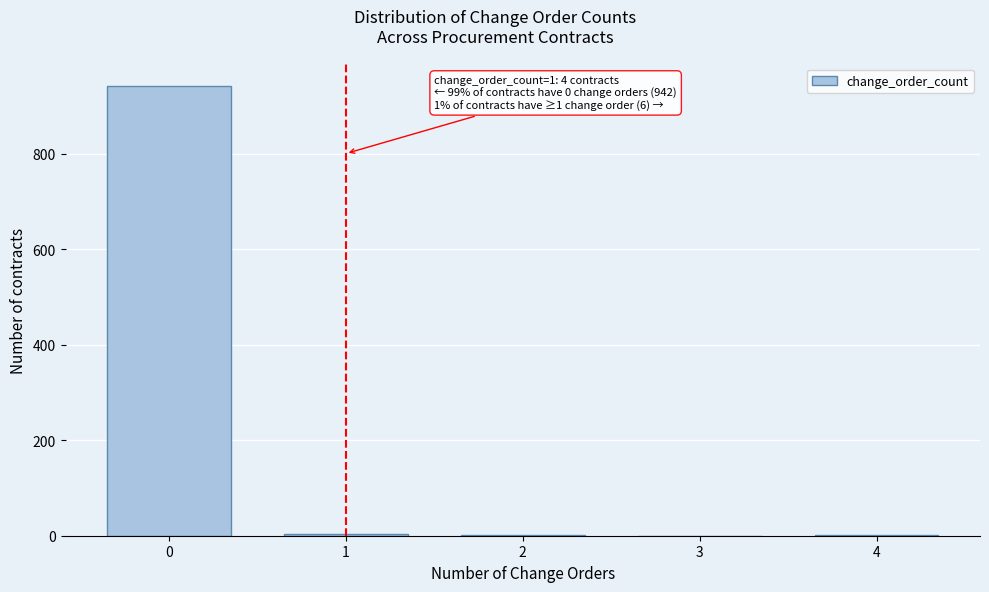

What is the greatest value displayed?

942